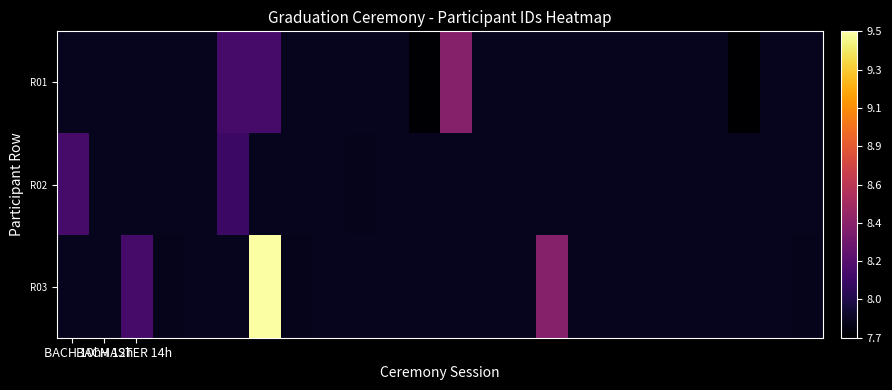

What is the greatest value displayed?

9.5